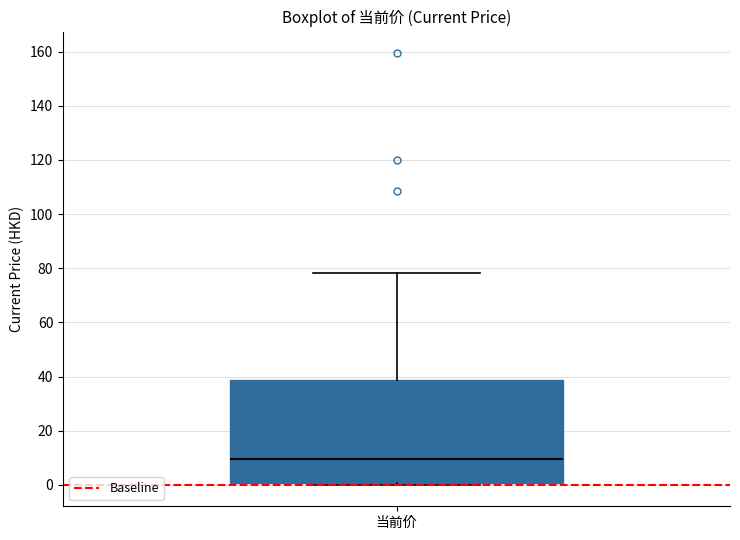

Read this box plot against the y-axis: the position of the median line, the range covered by the box, and the ends of both whiskers. The values are not printed on the chart, so give them approximately, as read against the axis.

median 10, box 0 to 38, whiskers 0 to 78